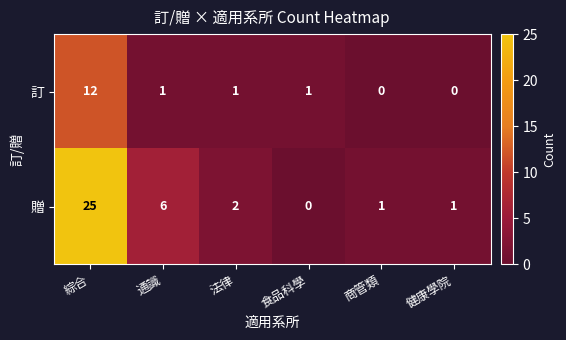

Where is 贈 nearest to the value 12?

通識